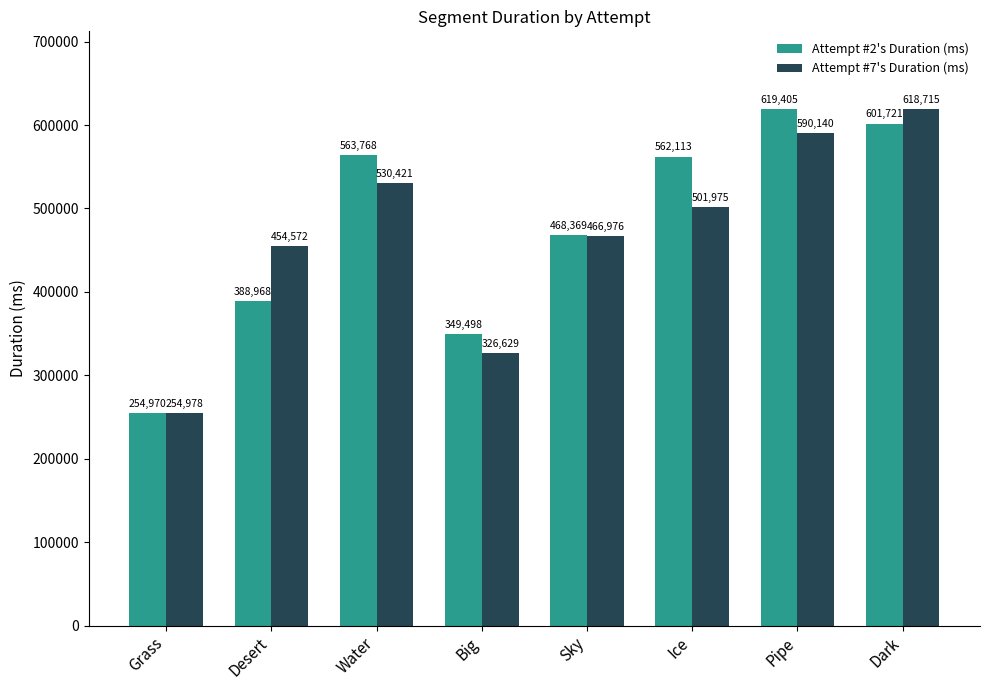

What is the label of the 2nd bar from the left?

Desert